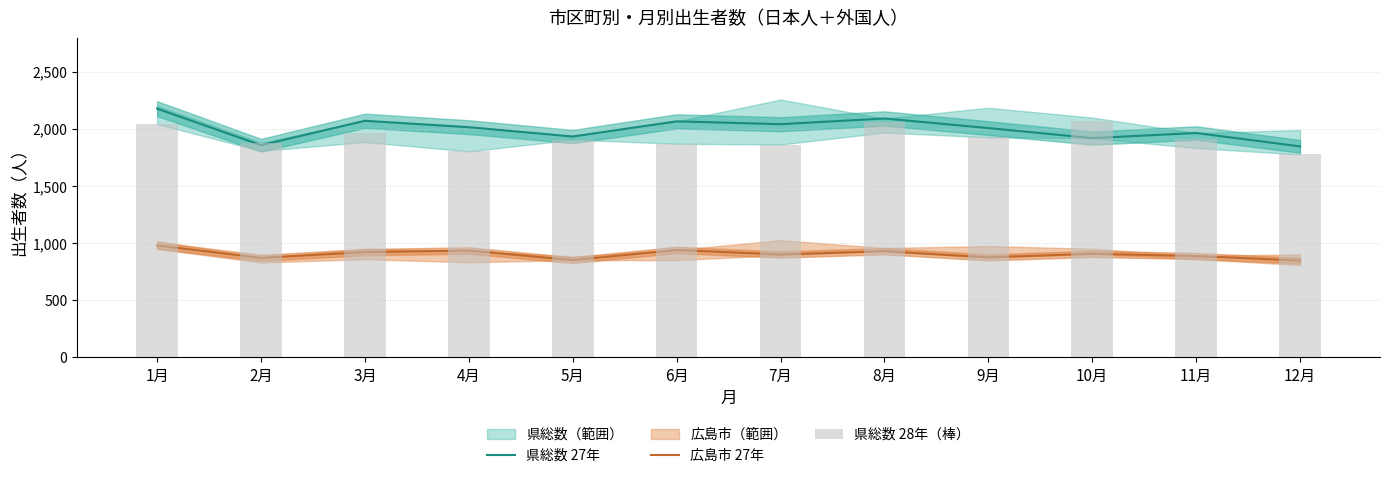

How many values in the 県総数 27年 series exceed 2016?

5